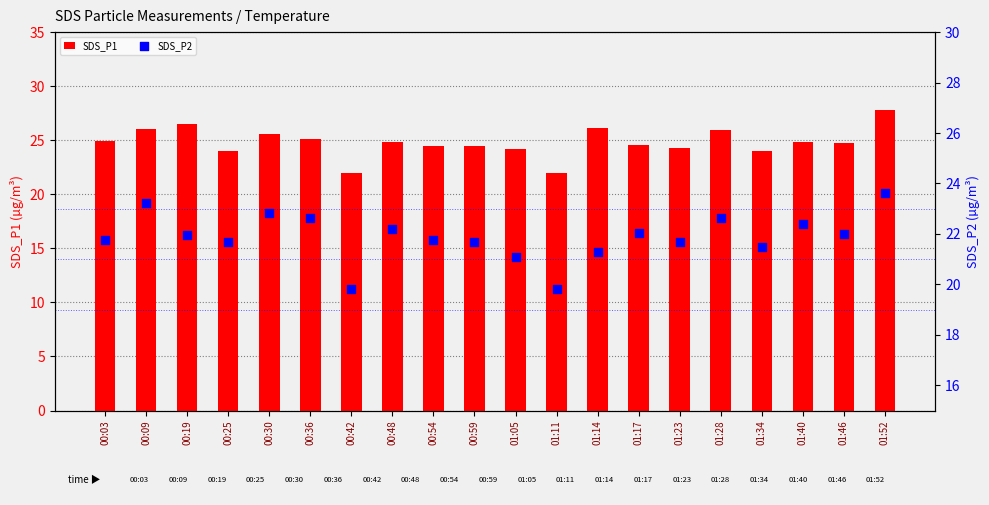

Which series contains the lowest Y value?

SDS_P2